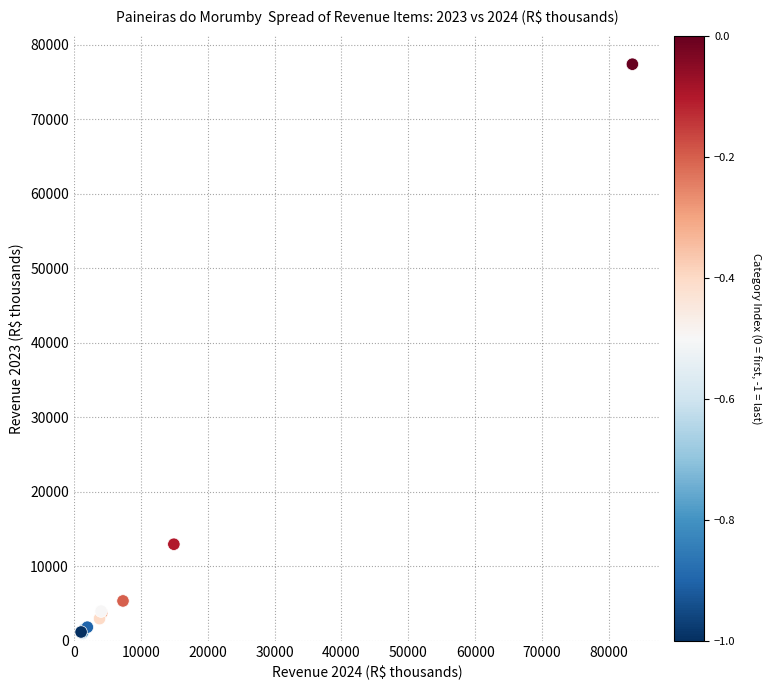

What Y value in the scatter plot is closest to 39181?

12974